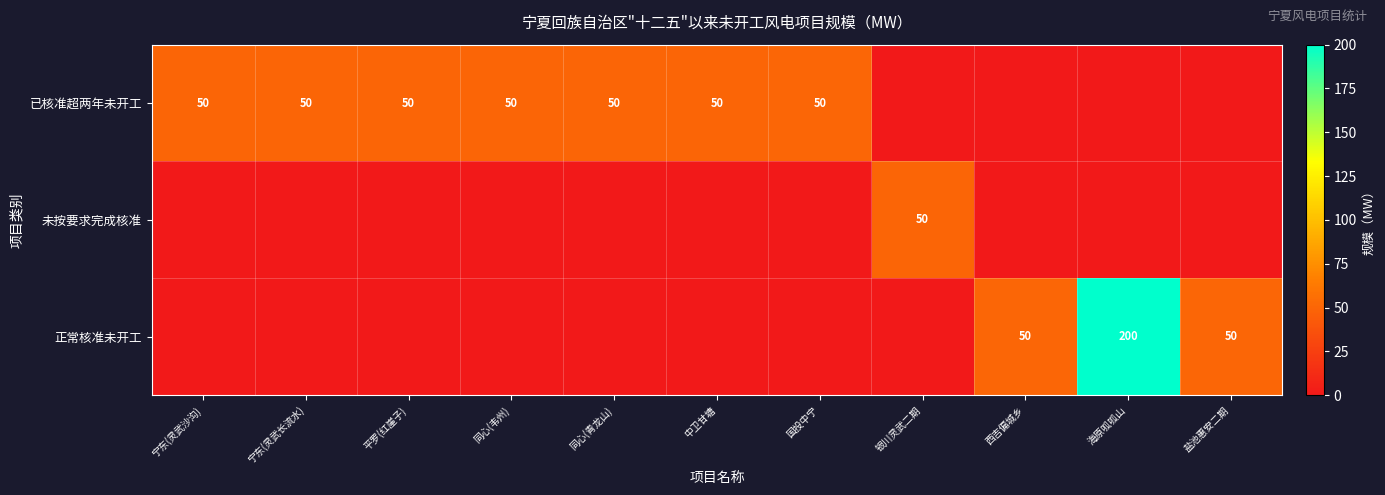

True or false: 正常核准未开工 has a value of 19.6 at 盐池惠安二期.

False